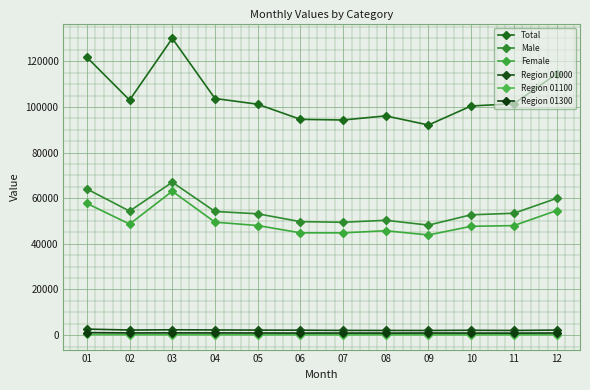

Does the chart have visible grid lines?

Yes